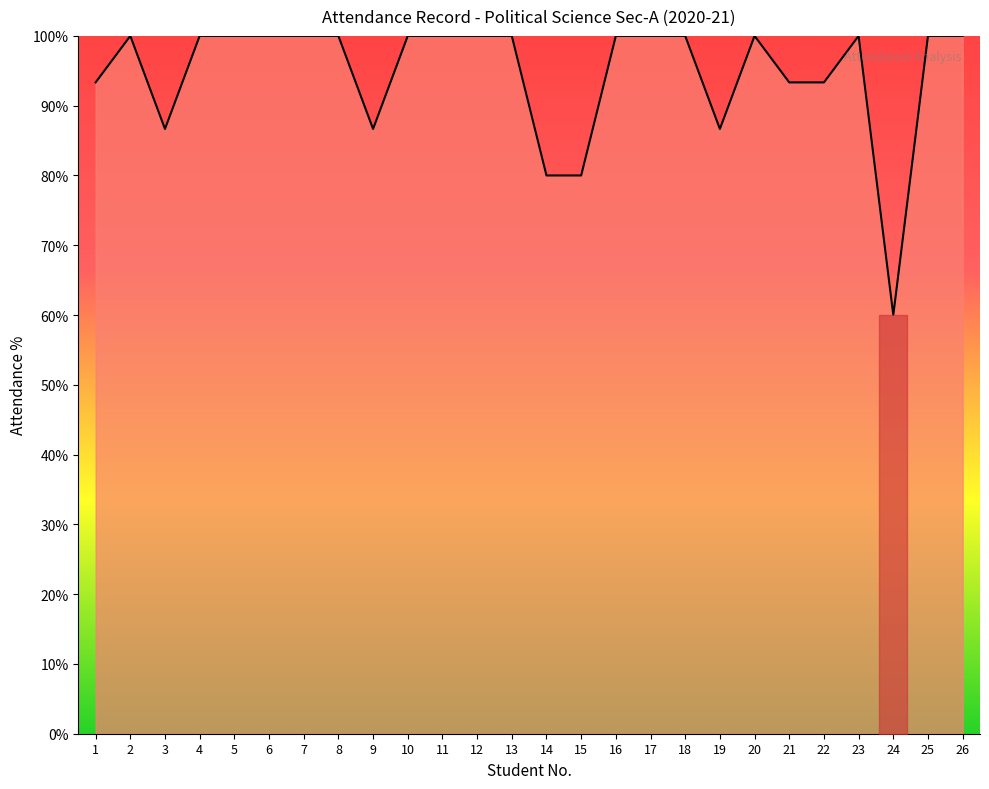

What is the change in value from 21 to 24?

-33.3